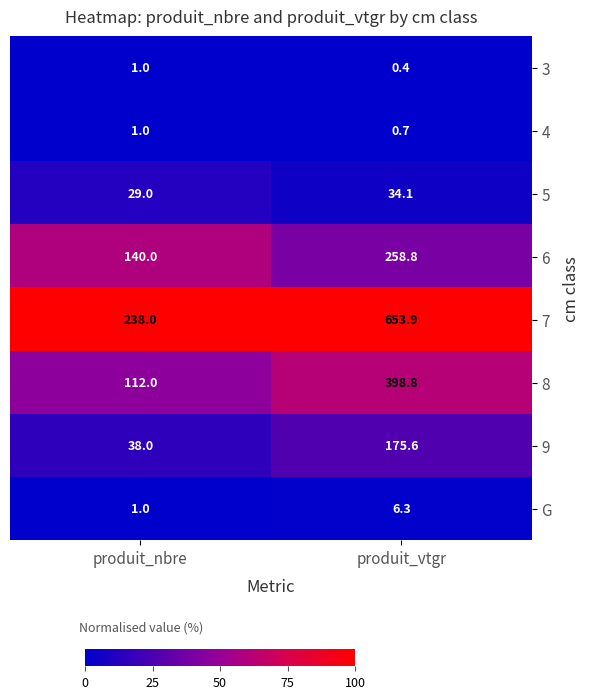

Is it true that 3 equals 0.3 at produit_nbre?

False